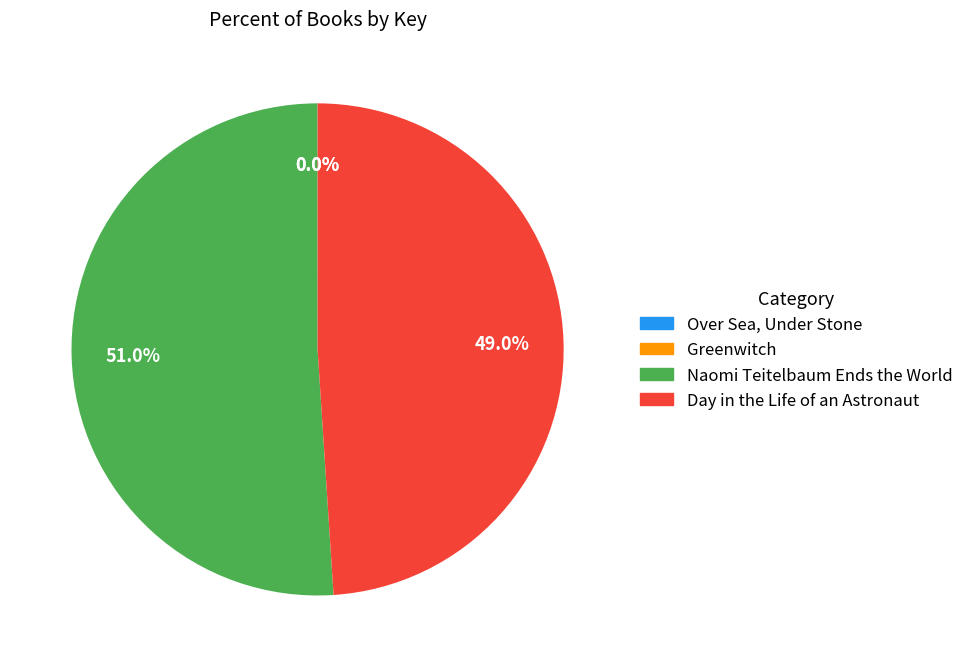

To the nearest percent, what is the difference between the largest and smallest slice percentages?

51%